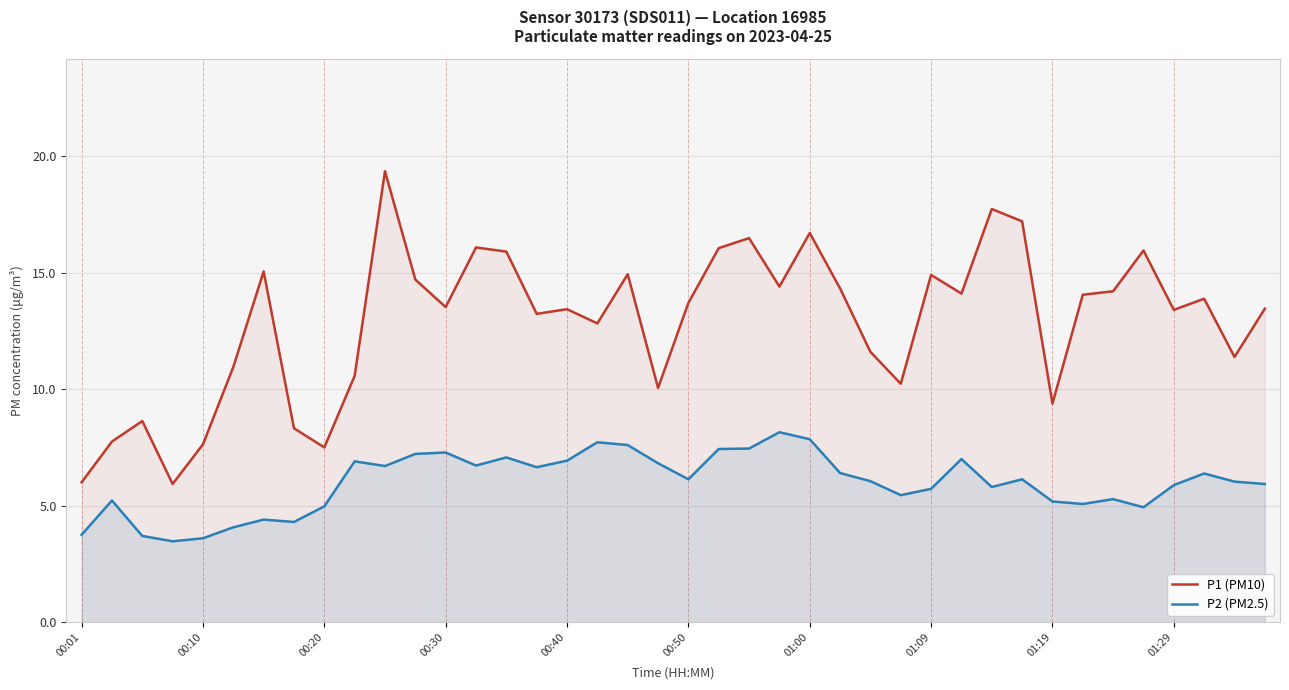

What is the greatest value displayed?

19.4